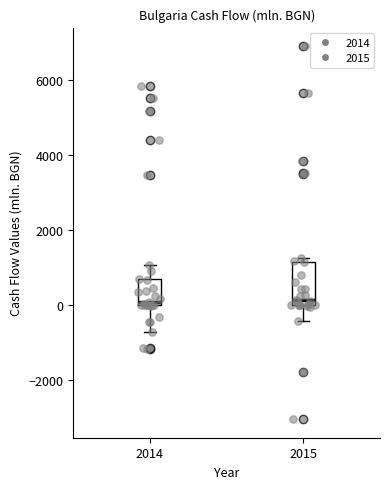

Reading left to right, transcribe this box plot: for each box, give where its median line is, the range the box spans, and where its two whiskers end, as read against the y-axis. The values are not printed on the chart, so give them approximately, as read against the axis.

2014: median 0 (just above the box's lower edge), box 0 to 600, whiskers -800 to 1000
2015: median 200, box 0 to 1200, whiskers -400 to 1200 (just above the box's upper edge)